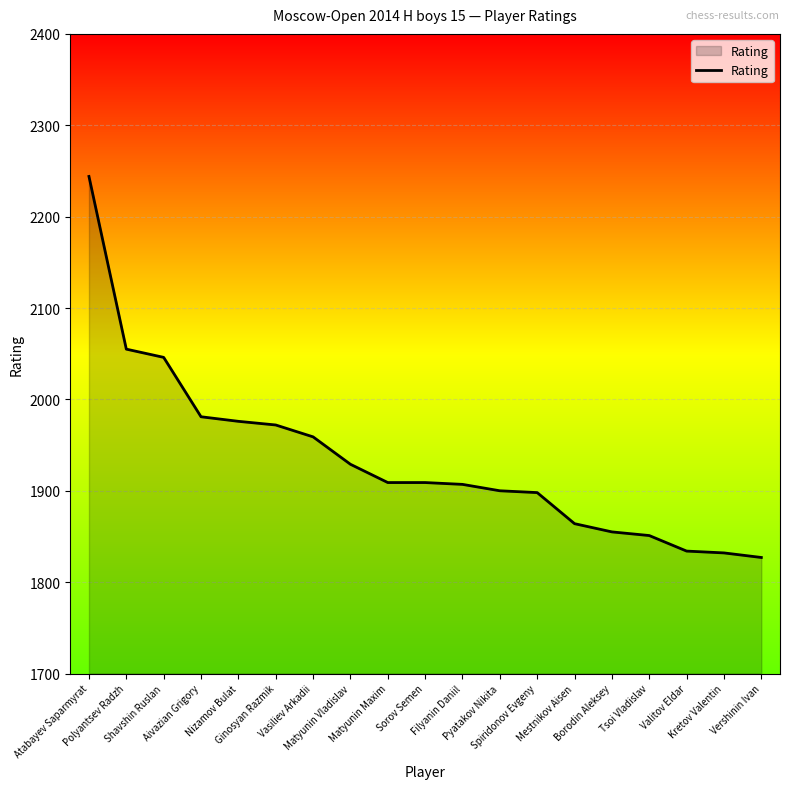

What is the greatest value displayed?

2244